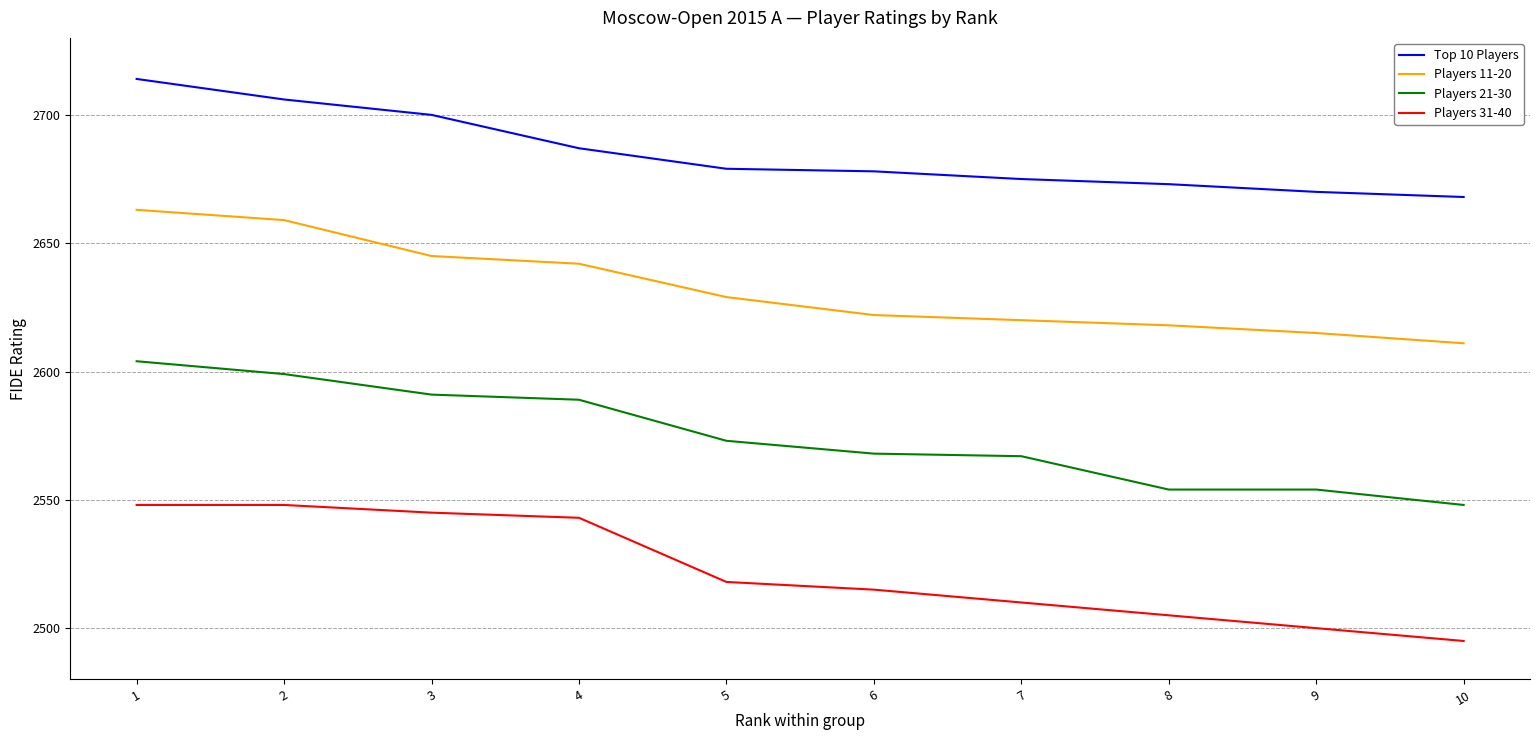

What is the difference between the maximum and minimum values in the Top 10 Players series?

46